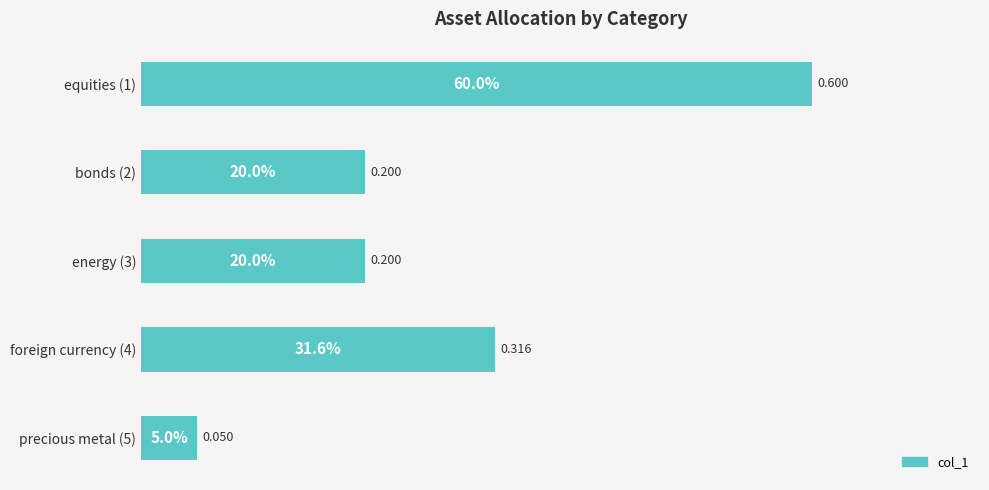

How many series are shown in this chart?

1